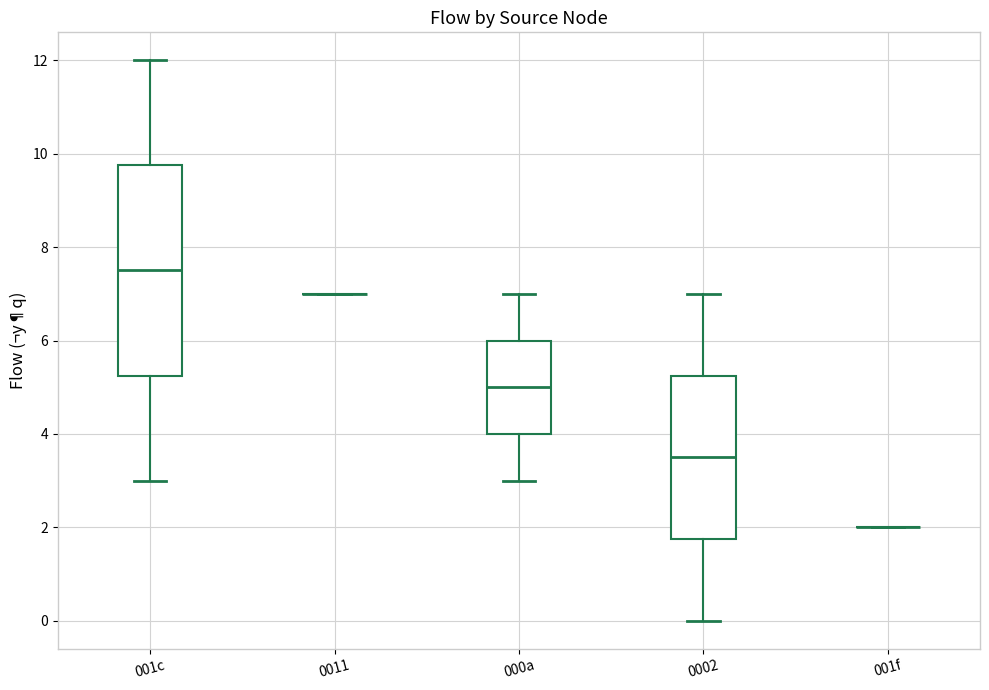

Comparing the boxes themselves (not the whiskers), which one is the tallest?

001c